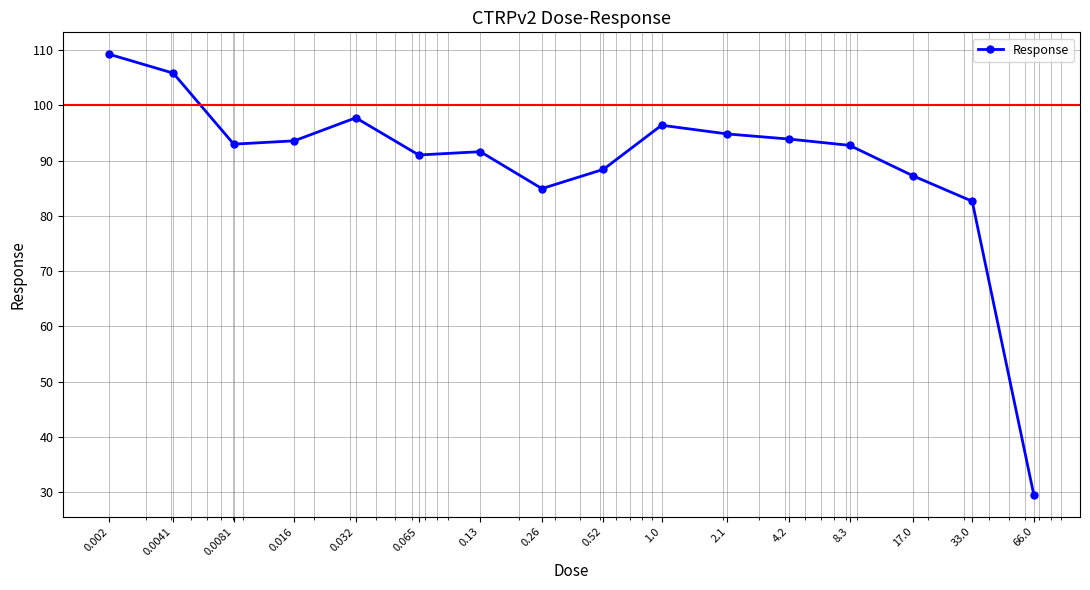

How many series are shown in this chart?

1